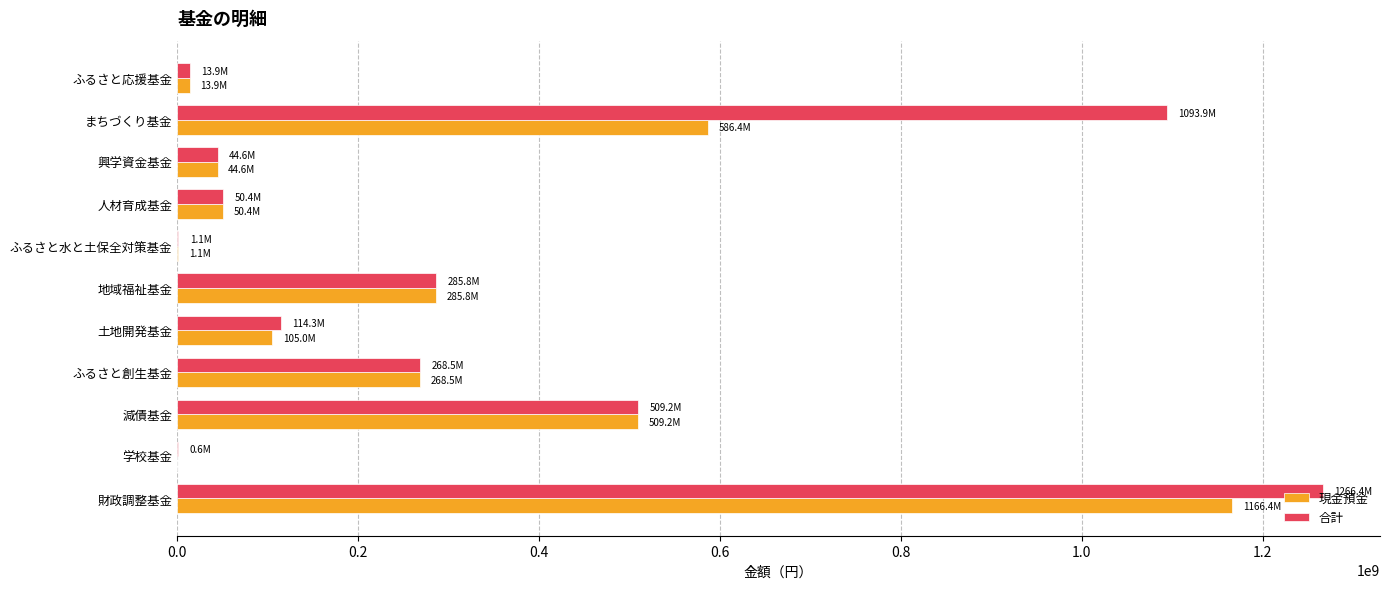

At which category is the sum across all series the highest?

財政調整基金